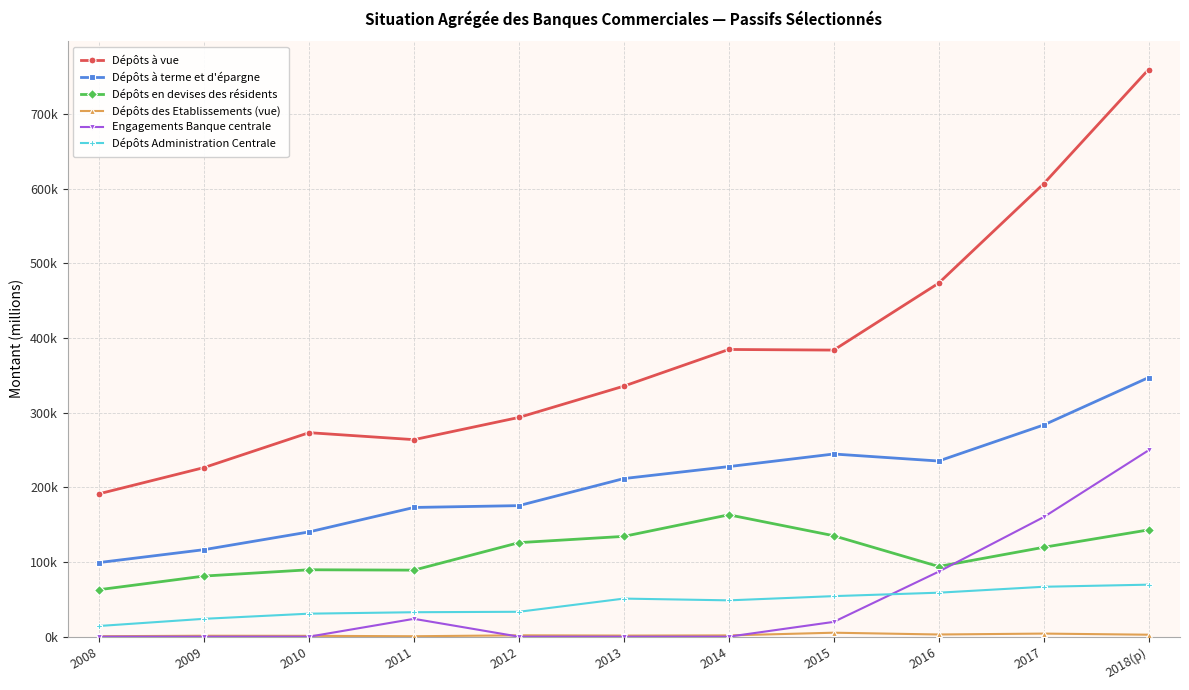

What position from the left is 2018(p)?

11